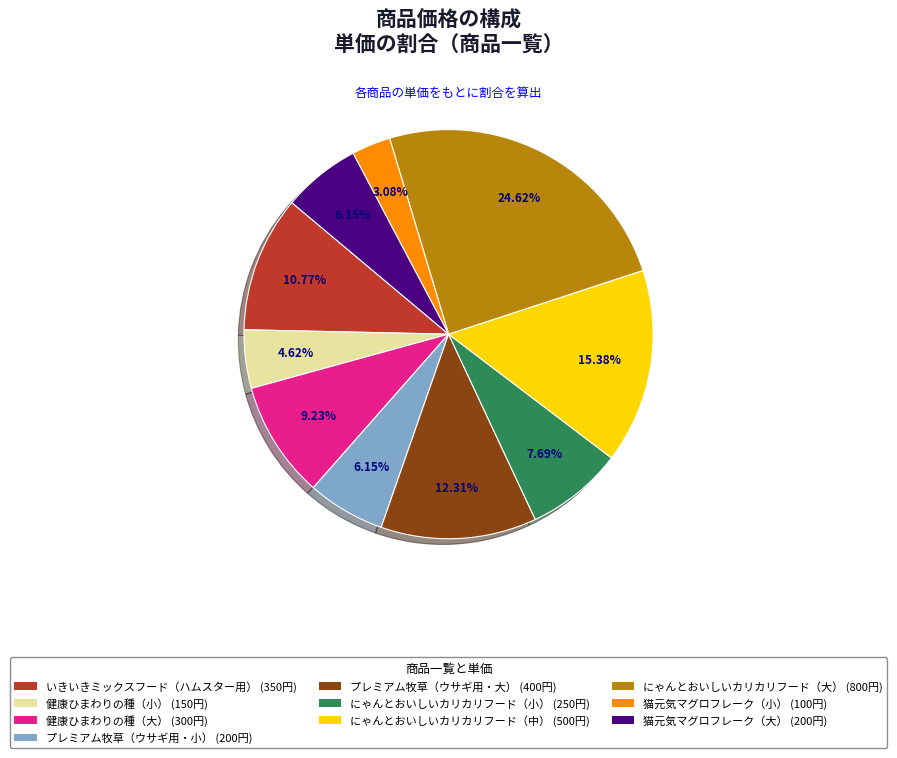

Which slice is the smallest?

猫元気マグロフレーク（小）